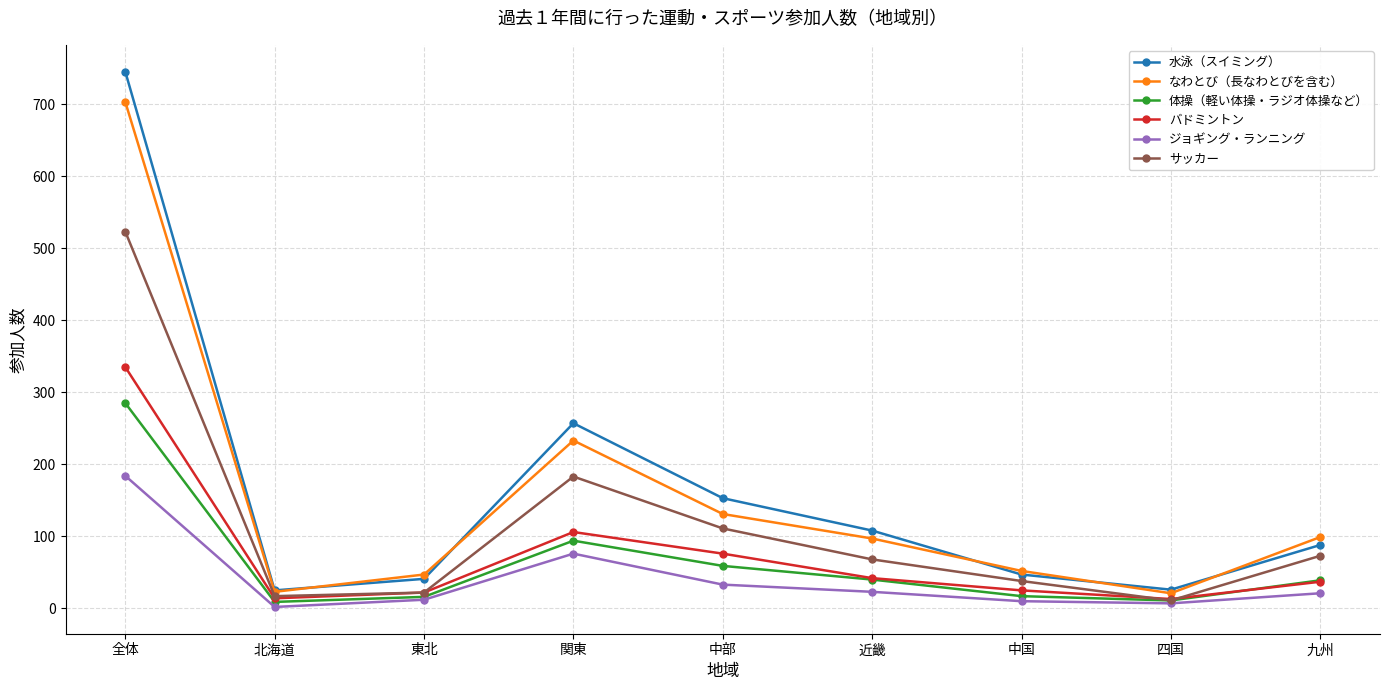

How many interior local peaks does the バドミントン series have?

1